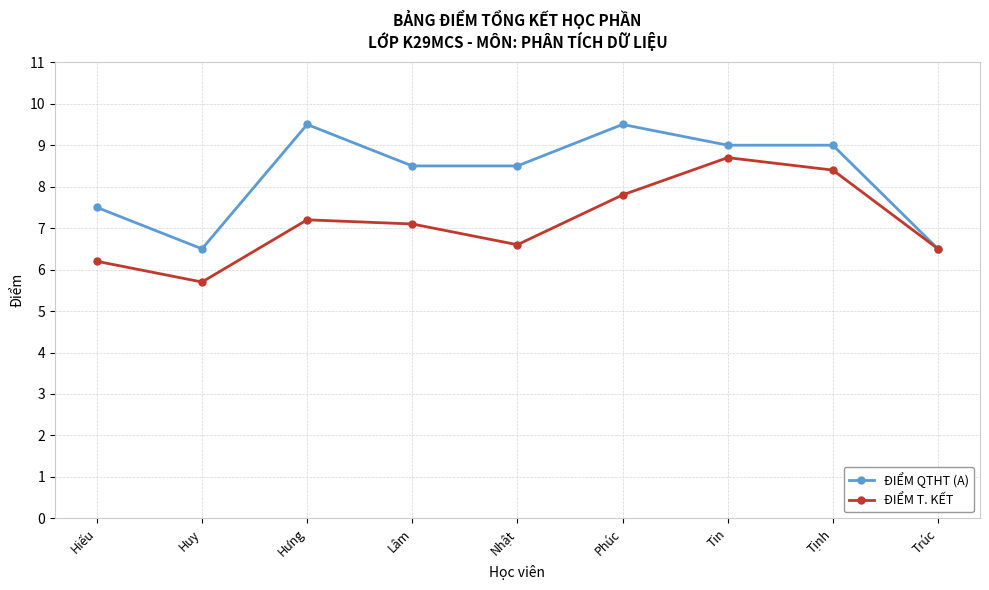

Does the chart have visible grid lines?

Yes